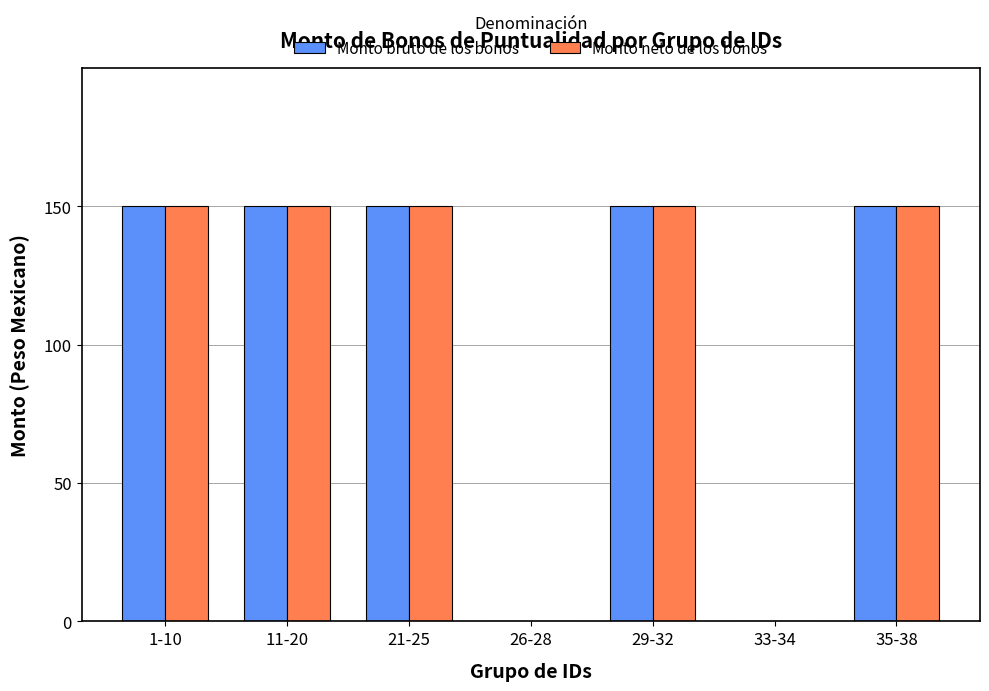

What is the total value across all series at 21-25?

300